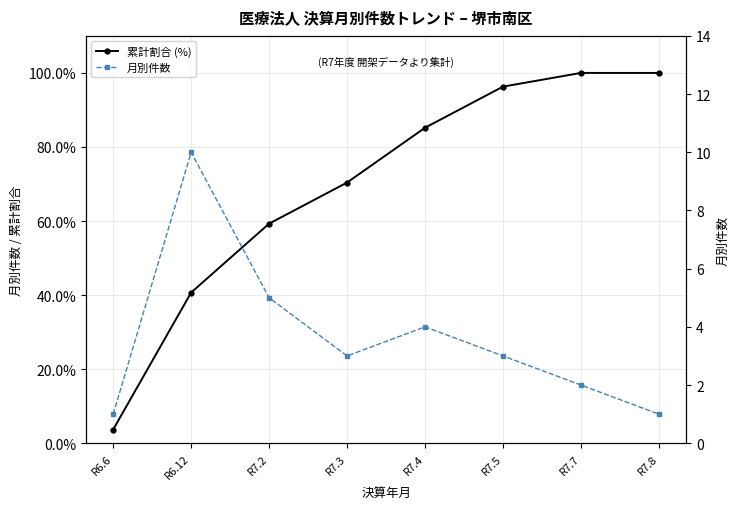

What is the label of the 4th point from the left?

R7.3